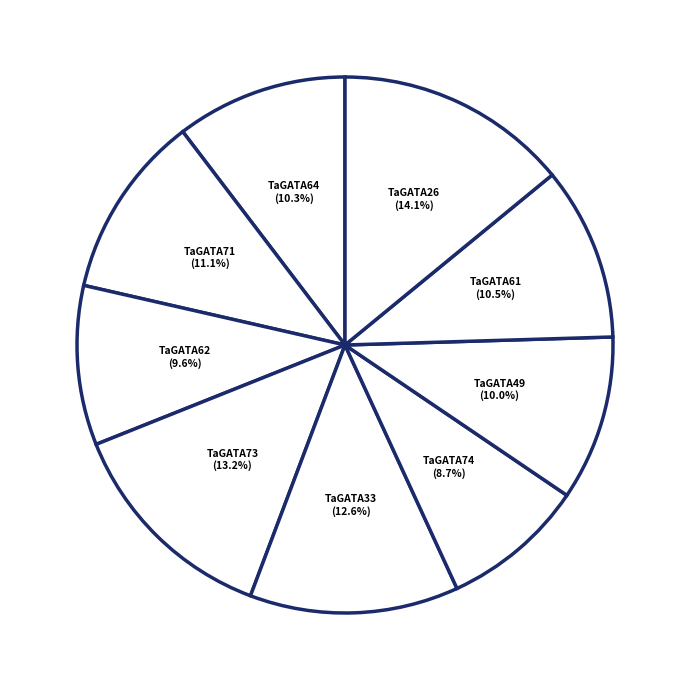

Is the sum of TaGATA33 and TaGATA62 greater than half?

No